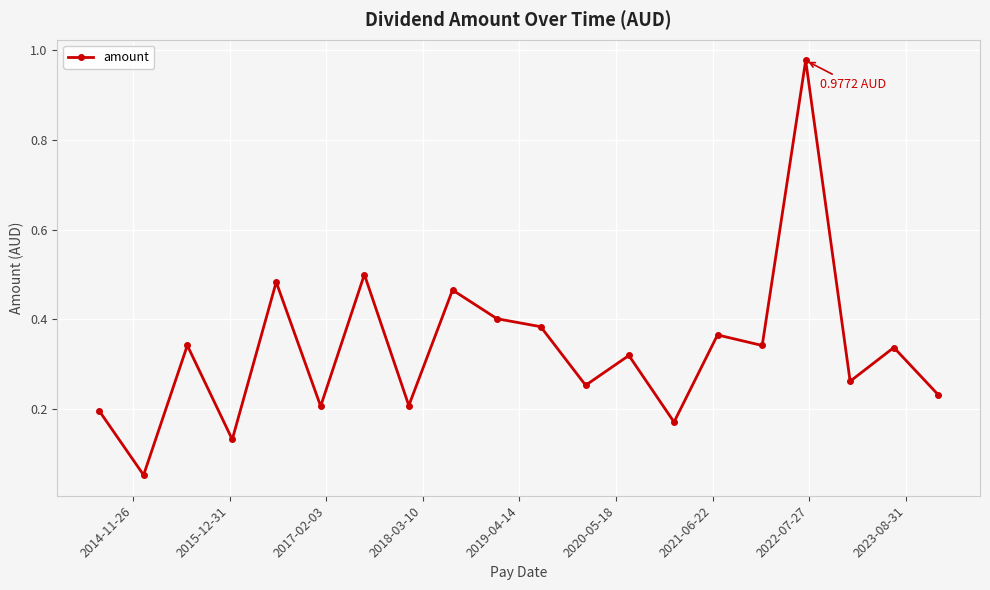

True or false: the data has more than 2 interior local peaks.

True